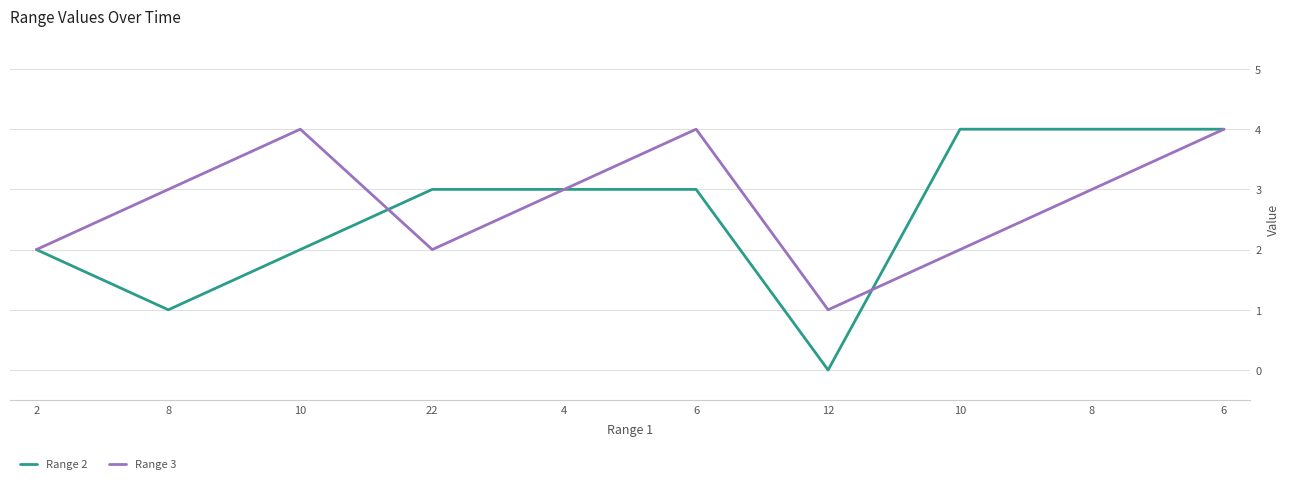

What is the label of the 2nd point from the right?

8